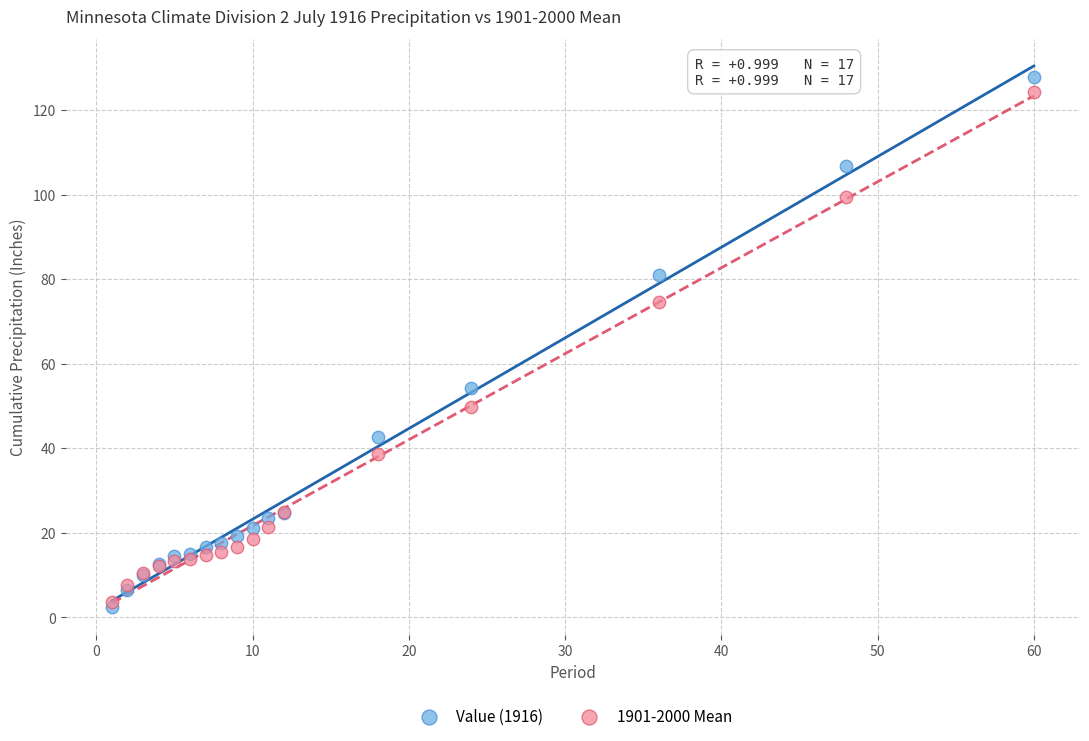

Which series contains the highest Y value?

Value (1916)